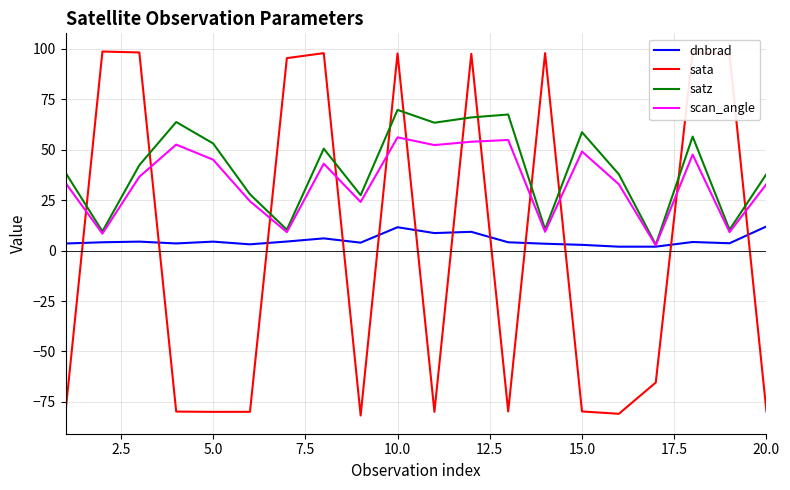

Which series has the largest range (max minus min)?

sata